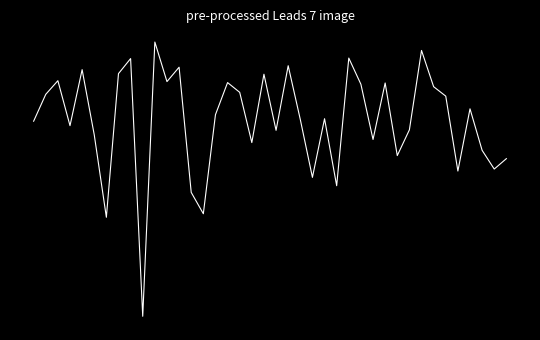

At which category does the data reach its first local peak?

2